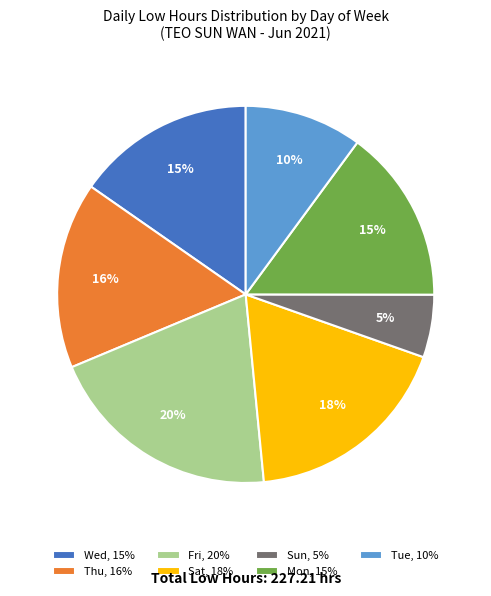

What percentage is the Sat, 18% slice, to the nearest percent?

18%